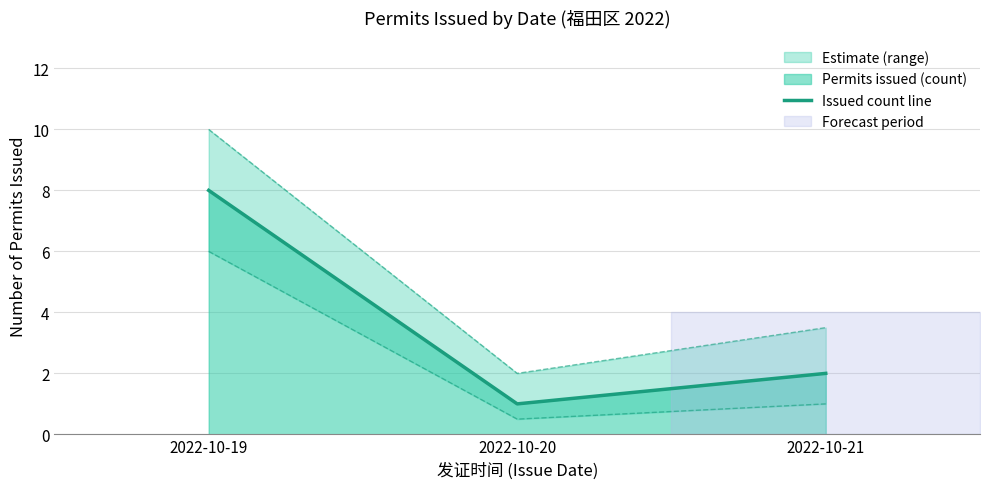

Approximately how many times larger is the value at 2022-10-20 compared to 2022-10-19?

0.1